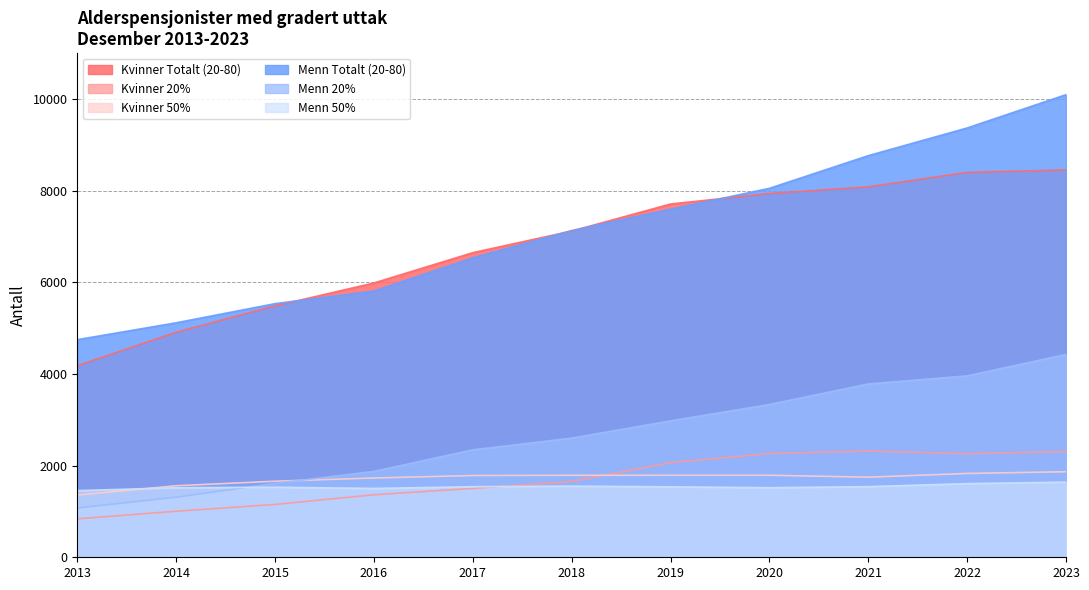

What is the sum of the Kvinner Totalt (20-80) values at 2022 and 2013?

12578